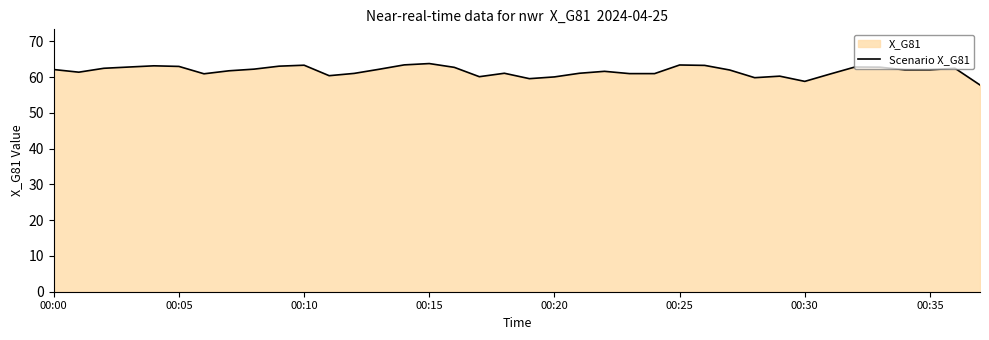

True or false: the data shows 84.5 at 00:20.

False